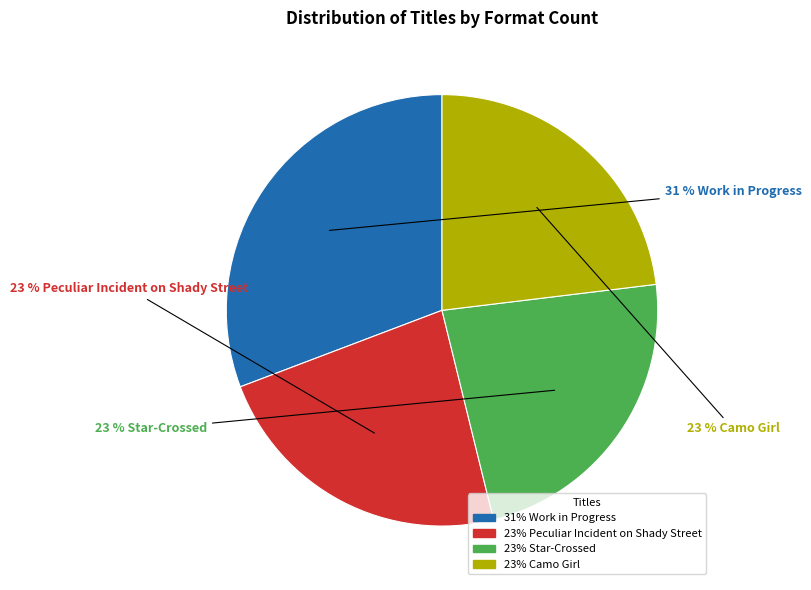

How many slices are in this pie chart?

4